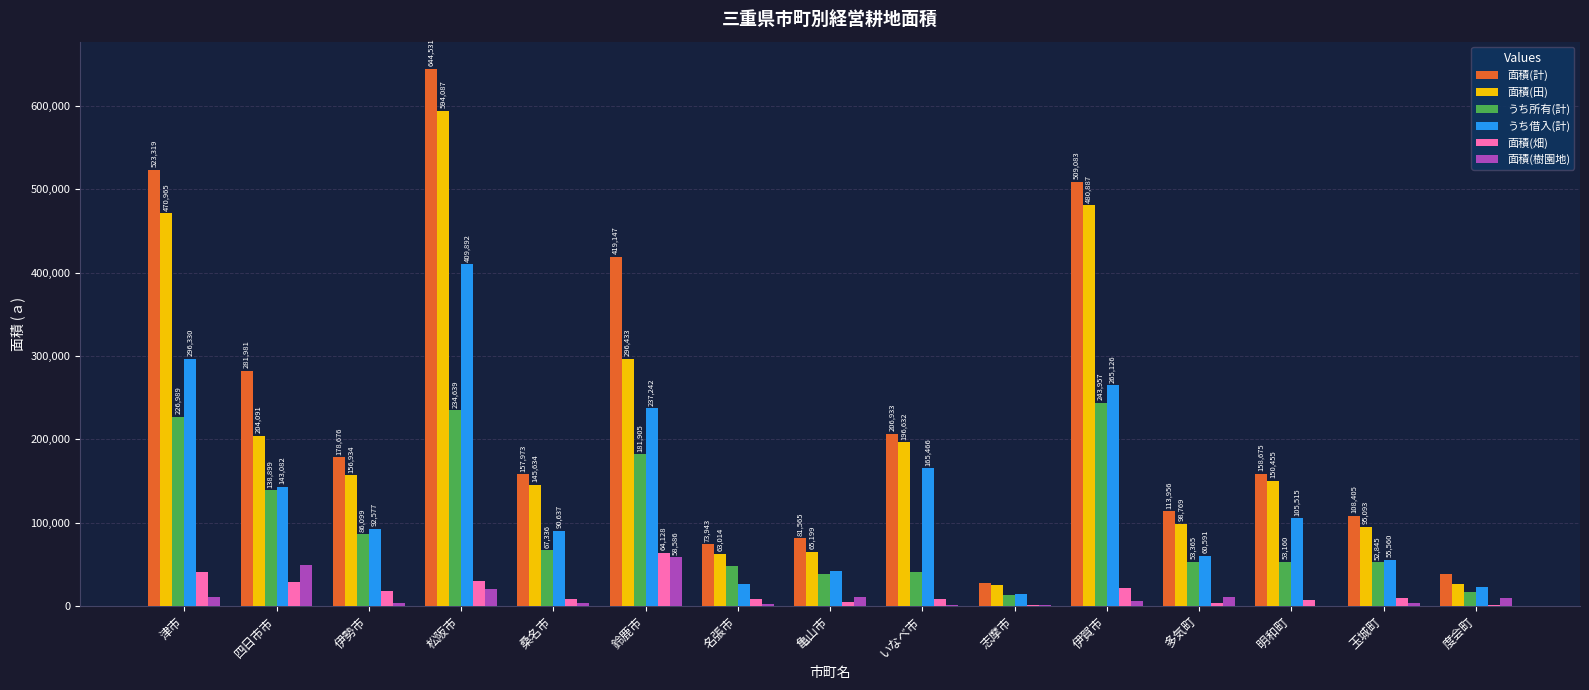

How many categories are shown in the chart?

15